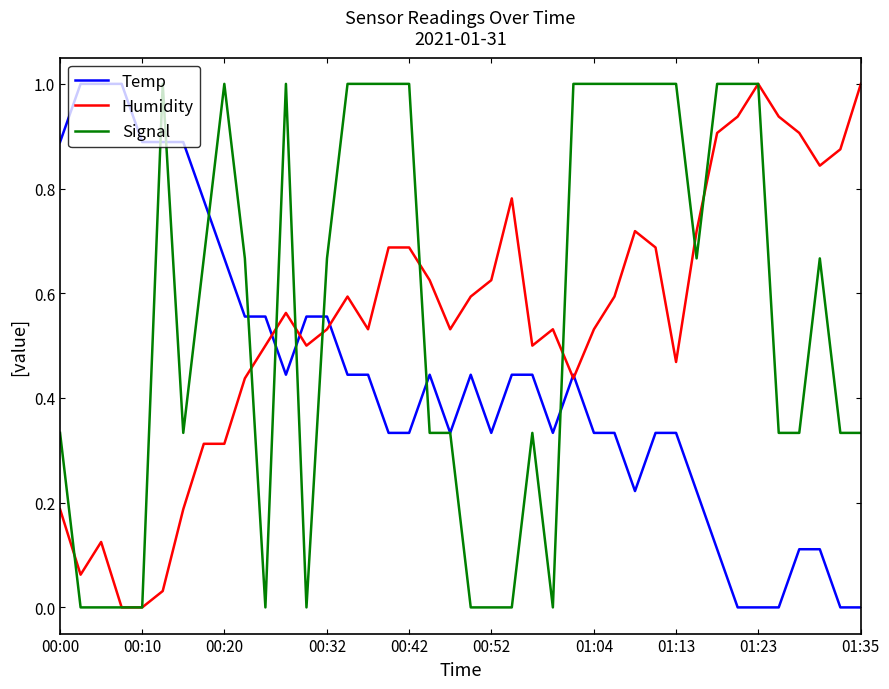

Count the Signal values in the range 0 to 1.

40